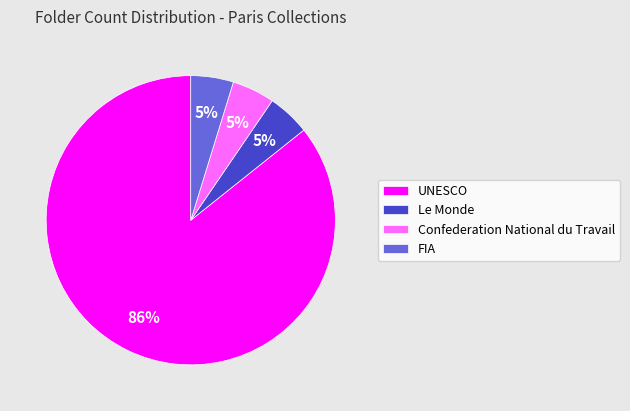

Which category has the biggest portion of the pie?

UNESCO